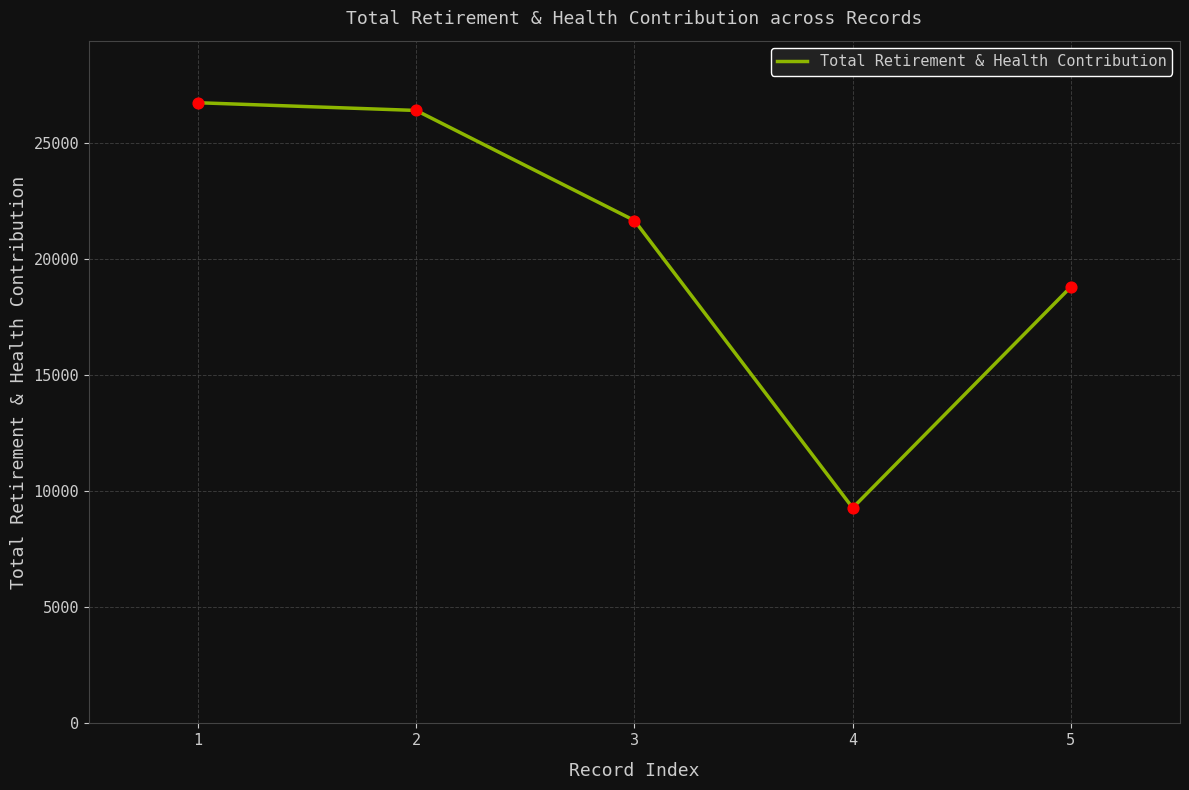

Between 2 and 3, which is larger?

2